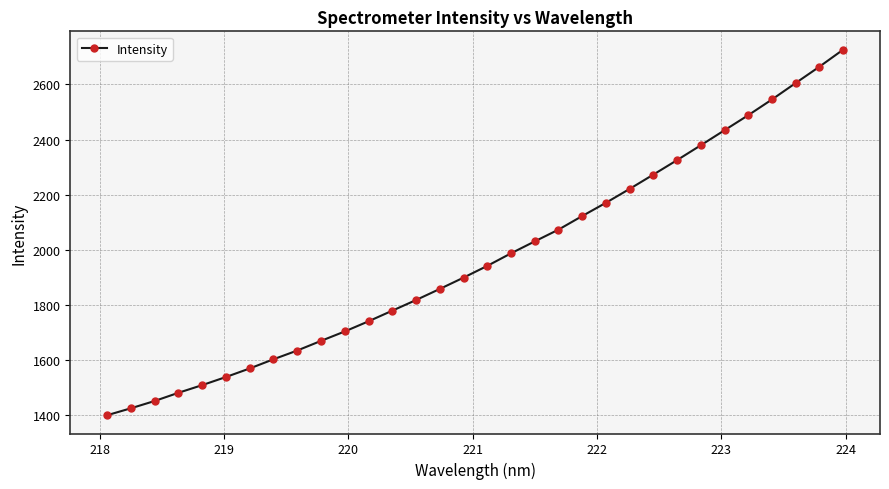

Reading left to right, list all the values displayed in this chart.

1398.5	1423.7	1450.2	1480.0	1507.8	1537.3	1568.4	1601.8	1633.5	1668.6	1702.8	1739.7	1778.3	1816.9	1857.2	1898.3	1941.0	1986.6	2029.9	2072.7	2122.0	2170.2	2220.7	2272.7	2325.3	2379.2	2433.8	2488.5	2545.6	2605.4	2664.7	2726.5